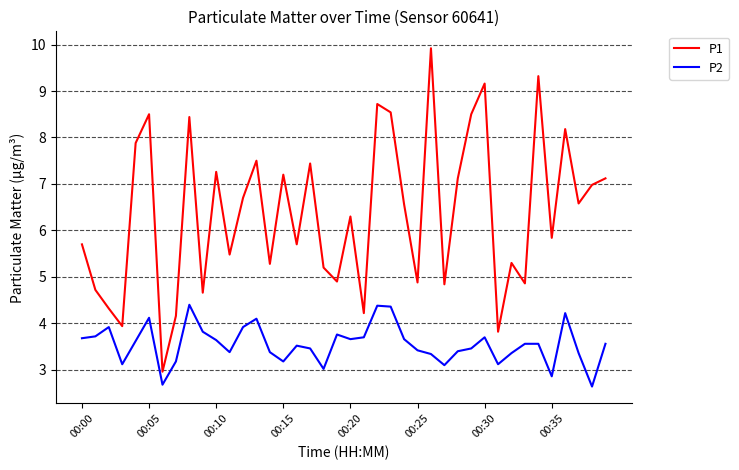

True or false: P2 and P1 cross at least once.

False